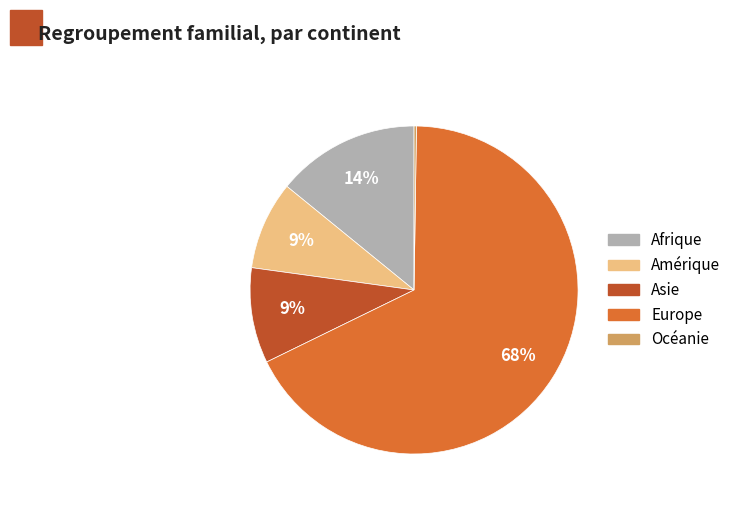

Which slice is the largest?

Europe